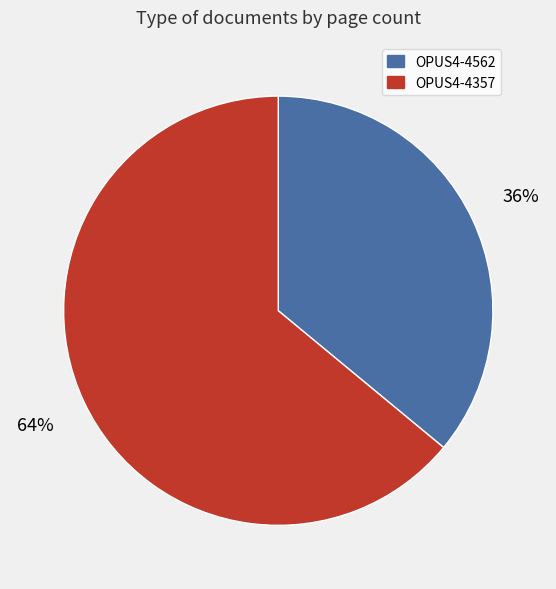

To the nearest percent, what percentage of the pie is OPUS4-4562?

36%